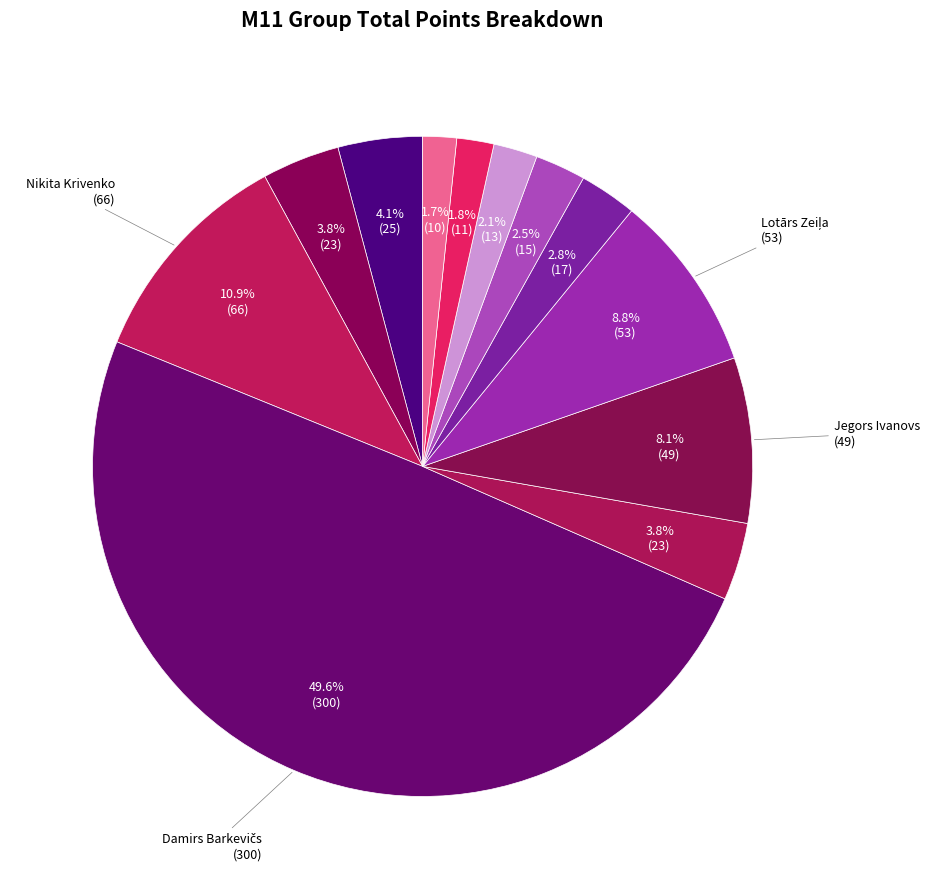

Rank the categories by value from lowest to highest.

Jegors Ponasenkovs, Svens Batrags, Artūrs Vlasovs, Gusts Bērziņš, Artonas Gelumbauskas, Aliksejs Podoba, Andžejs Jirgensons, Gusts Gudēvics, Jegors Ivanovs, Lotārs Zeiļa, Nikita Krivenko, Damirs Barkevičs